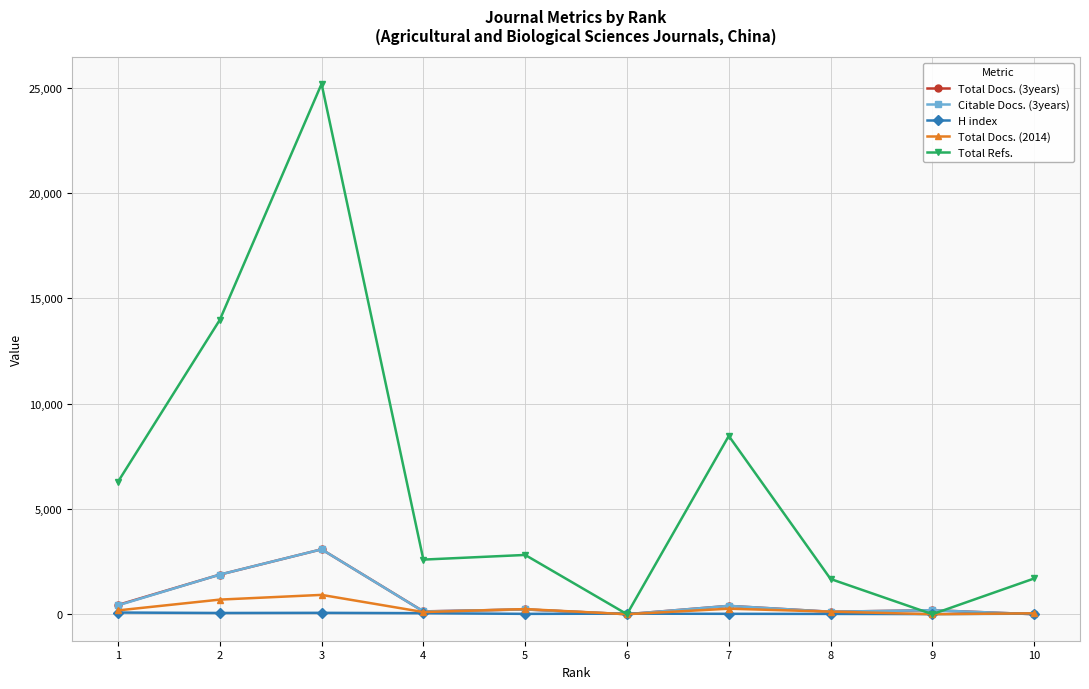

Which series has the largest total across all categories?

Total Refs.